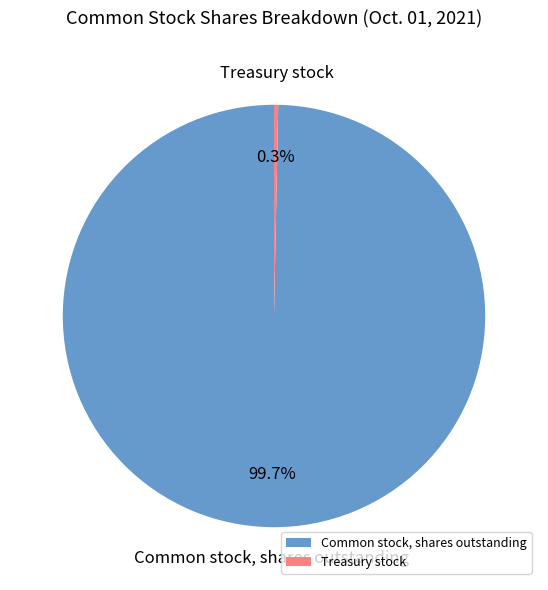

To the nearest percent, what is the difference between the Common stock, shares outstanding and Treasury stock slice percentages?

99%